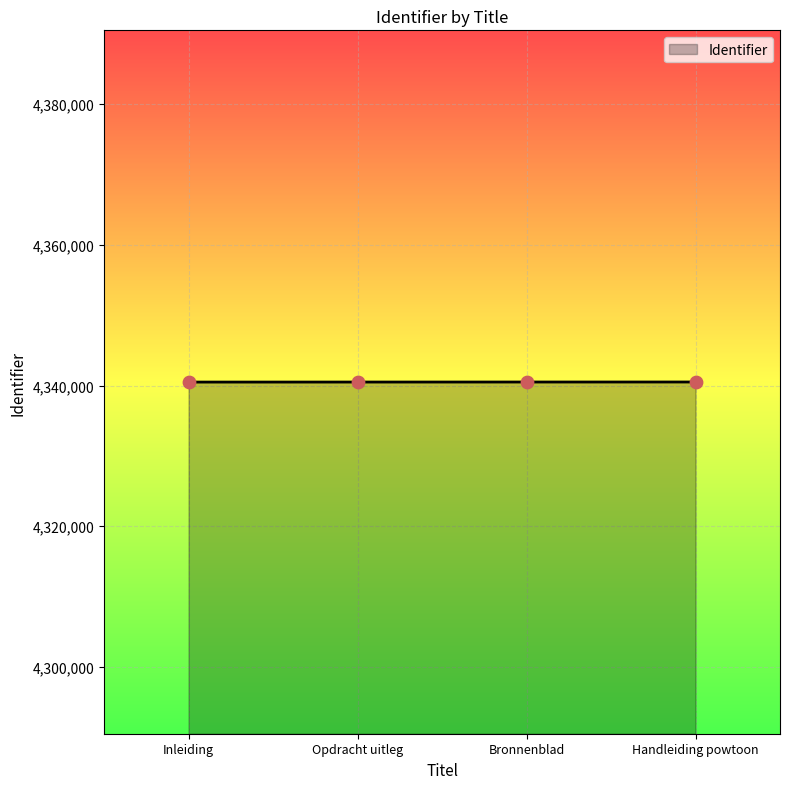

What is the change in value from Opdracht uitleg to Bronnenblad?

+4